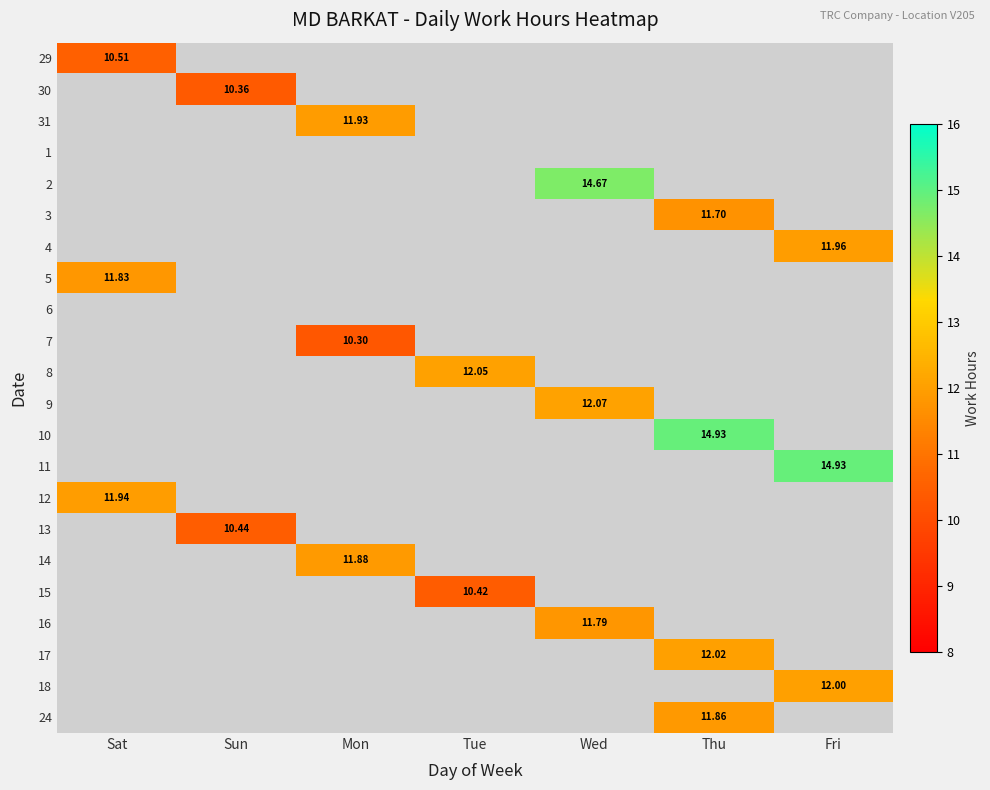

At how many categories does at least one series exceed 2?

7